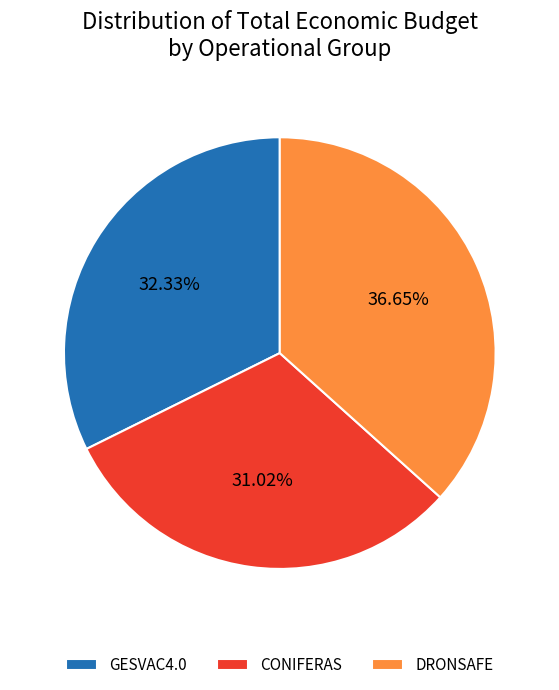

Does any single category account for the majority?

No